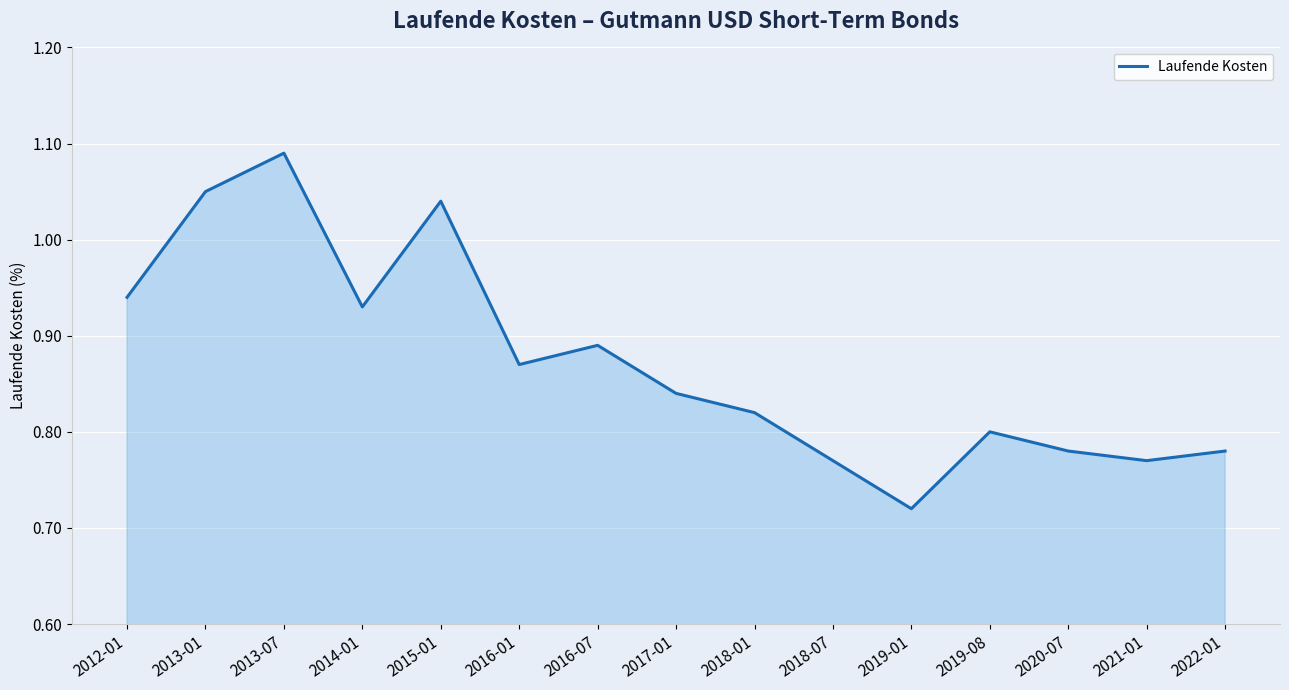

What is the difference between the values at 2013-01 and 2020-07?

0.3